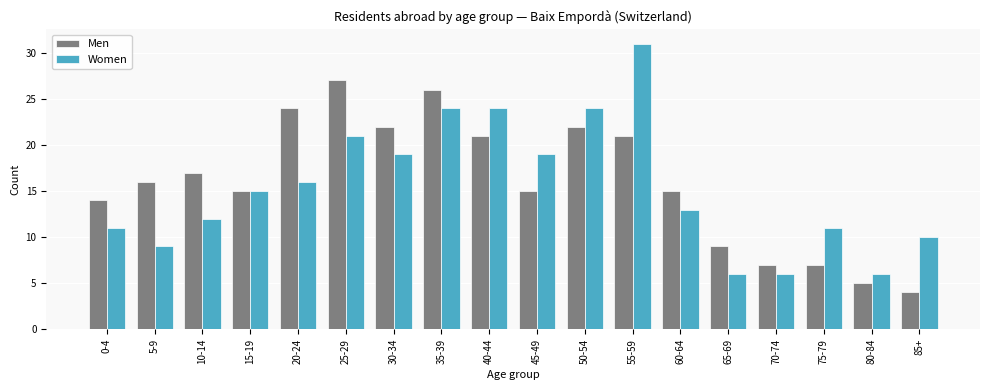

What is the label of the 17th bar from the right?

5-9